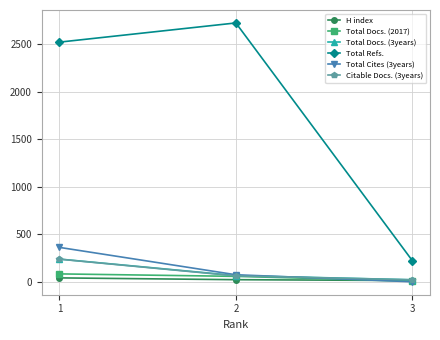

What is the maximum value shown in the chart?

2724